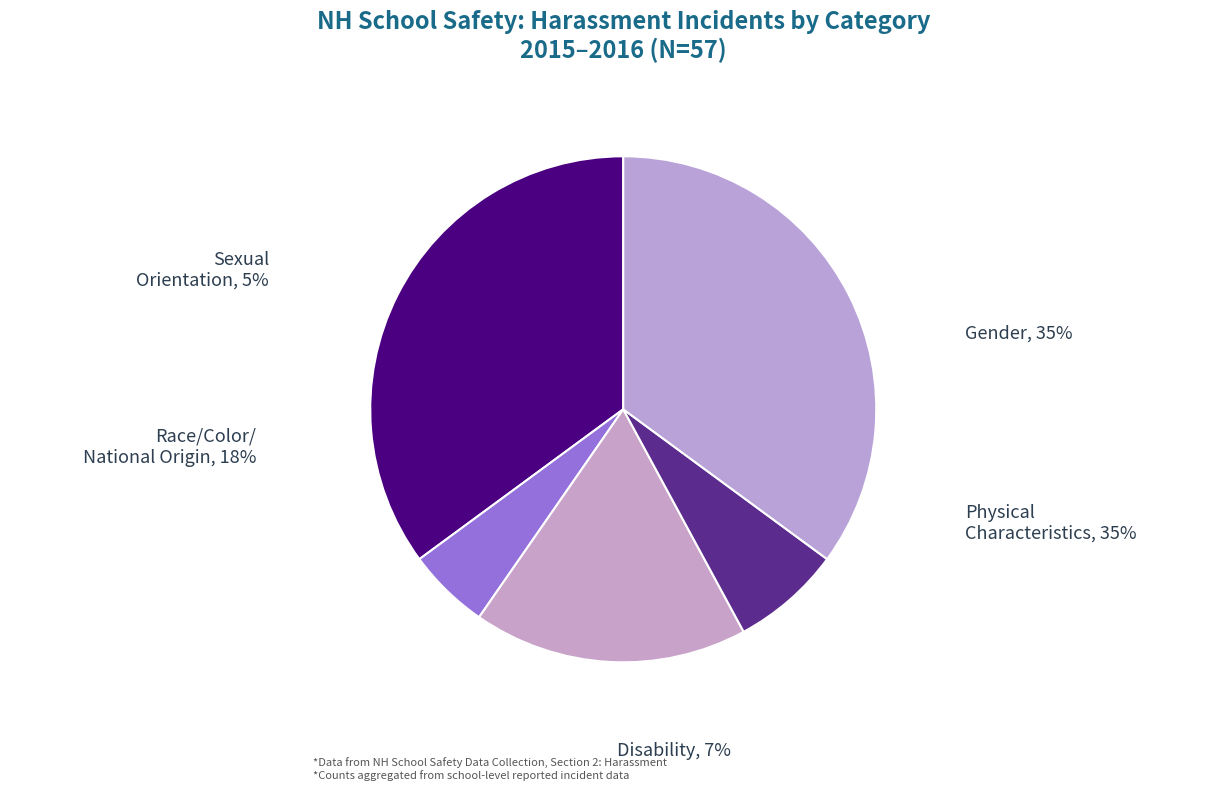

How many segments does this pie chart have?

5